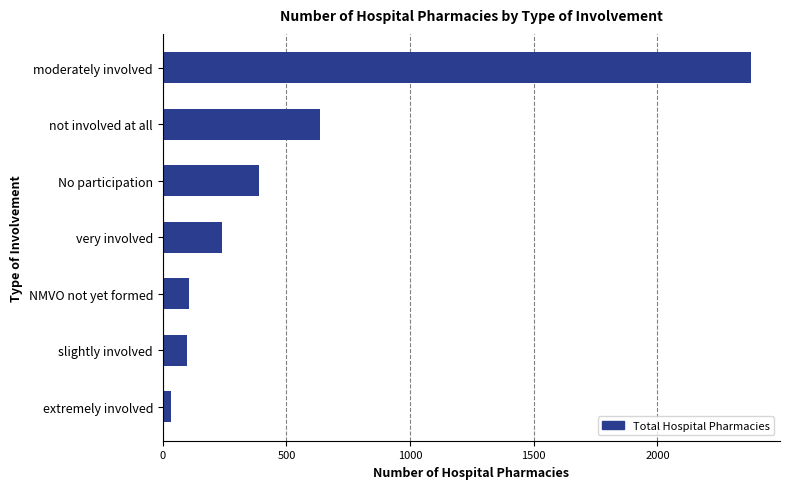

What is the difference between the second highest and second lowest values?

536